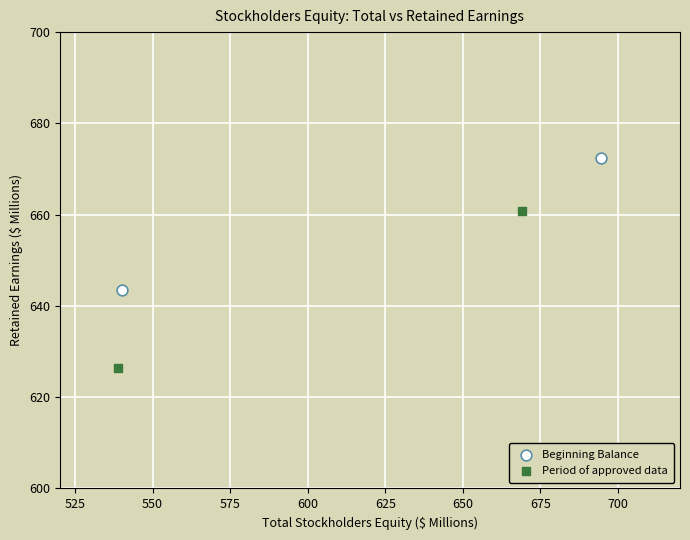

Which series reaches the minimum Y coordinate?

Period of approved data